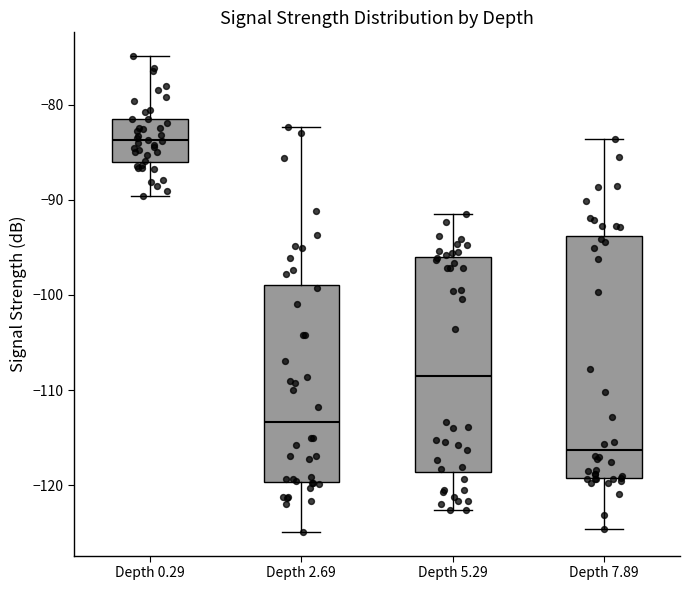

Reading left to right, transcribe this box plot: for each box, give where its median line is, the range the box spans, and where its two whiskers end, as read against the y-axis. The values are not printed on the chart, so give them approximately, as read against the axis.

Depth 0.29: median -84, box -86 to -81, whiskers -90 to -75
Depth 2.69: median -113, box -120 to -99, whiskers -125 to -82
Depth 5.29: median -108, box -119 to -96, whiskers -123 to -91
Depth 7.89: median -116, box -119 to -94, whiskers -125 to -84